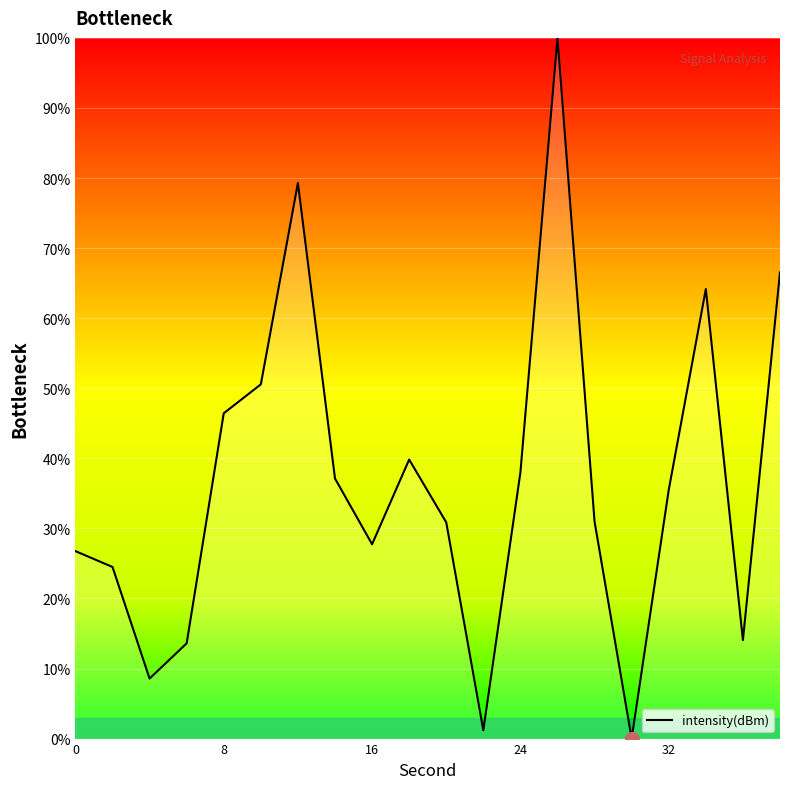

What is the difference between the maximum and minimum values?

100.0